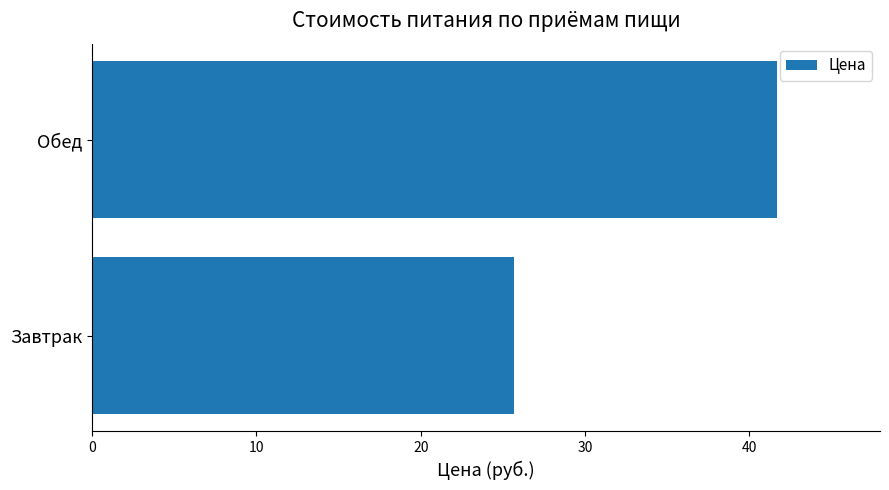

The value at Завтрак is 43.1. True or false?

False